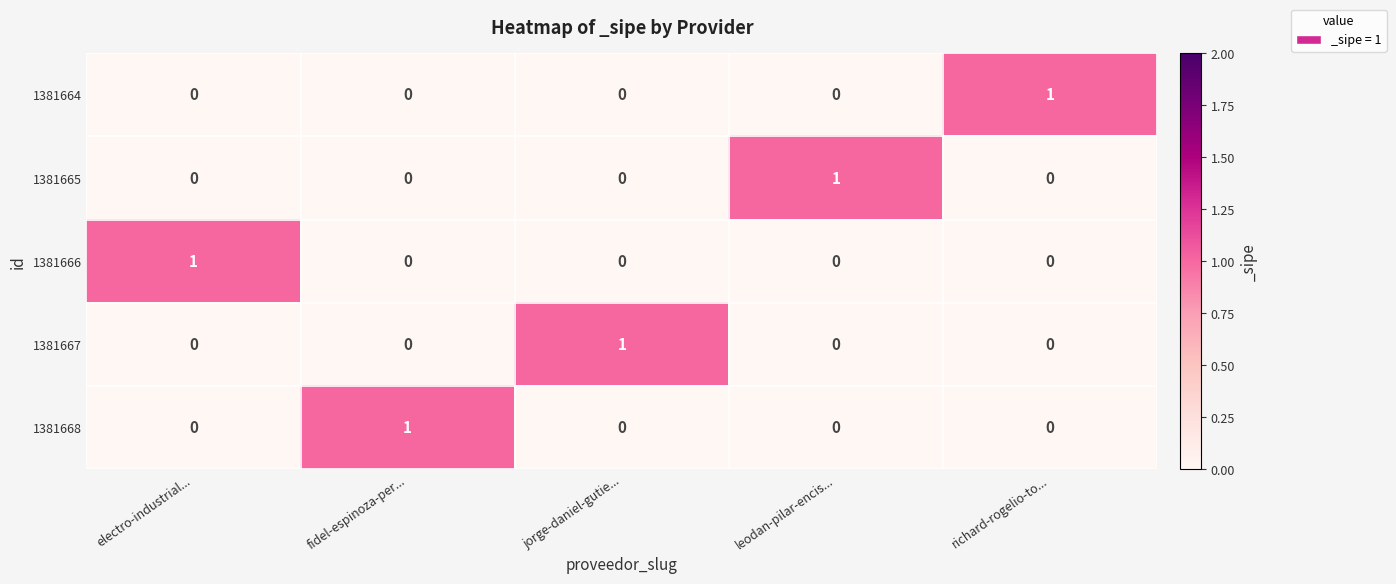

At which label does 1381668 reach its peak?

fidel-espinoza-per...